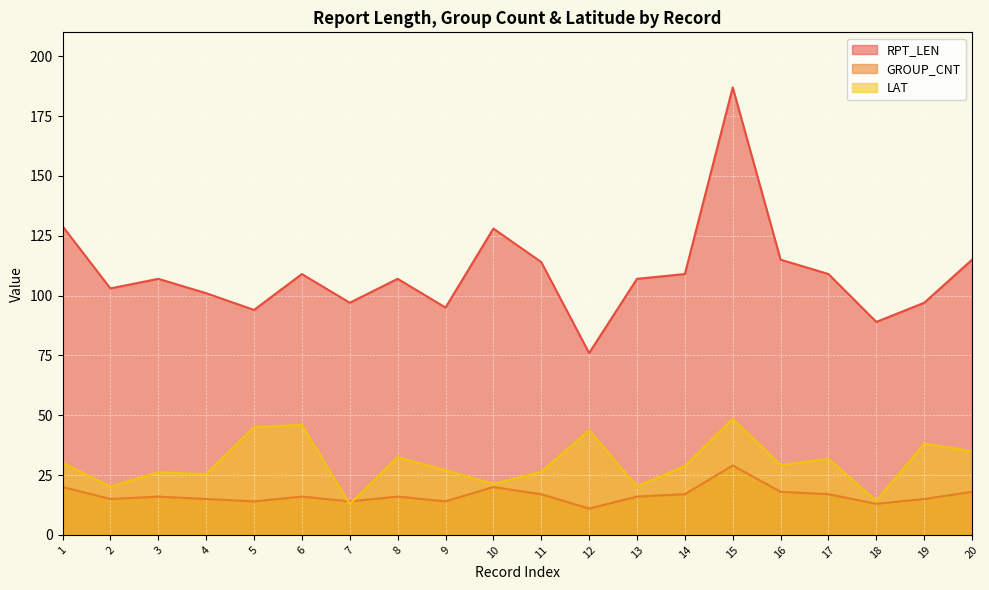

Where is LAT nearest to the value 30?

1